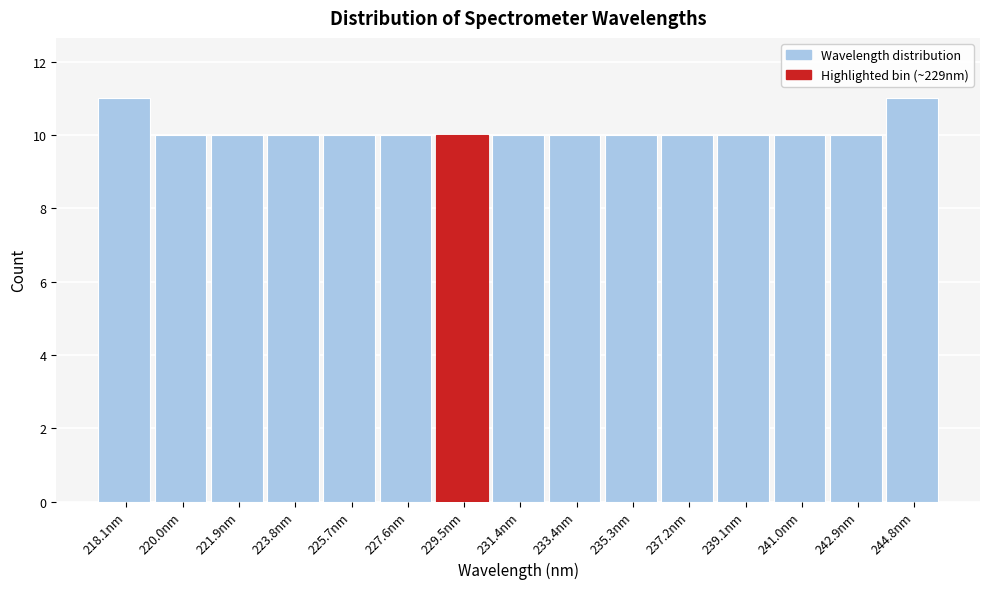

Reading right to left, extract all data points from this chart.

244.8nm=11	242.9nm=10	241.0nm=10	239.1nm=10	237.2nm=10	235.3nm=10	233.4nm=10	231.4nm=10	229.5nm=10	227.6nm=10	225.7nm=10	223.8nm=10	221.9nm=10	220.0nm=10	218.1nm=11